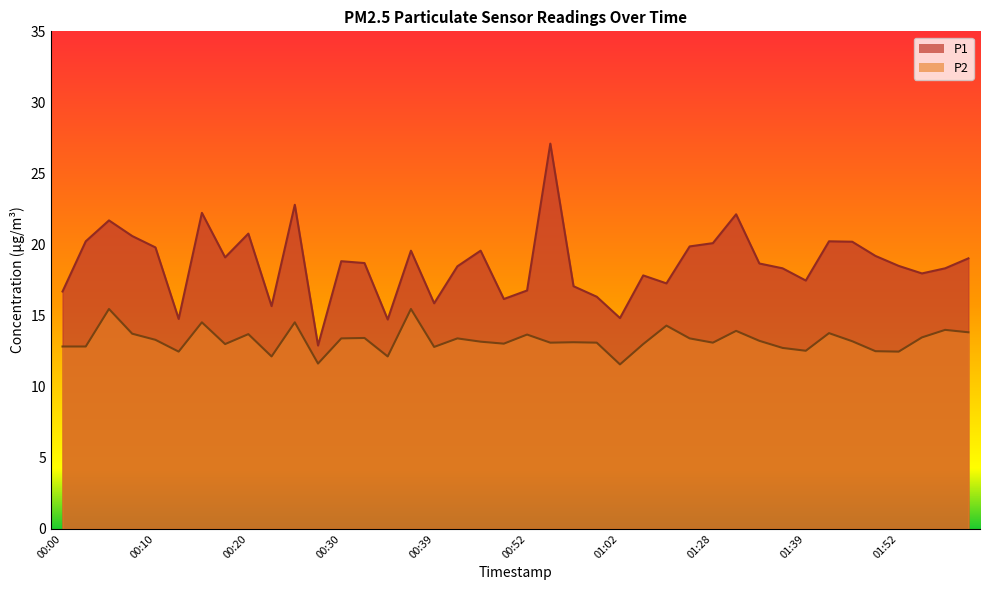

At which category is the sum across all series the highest?

00:54